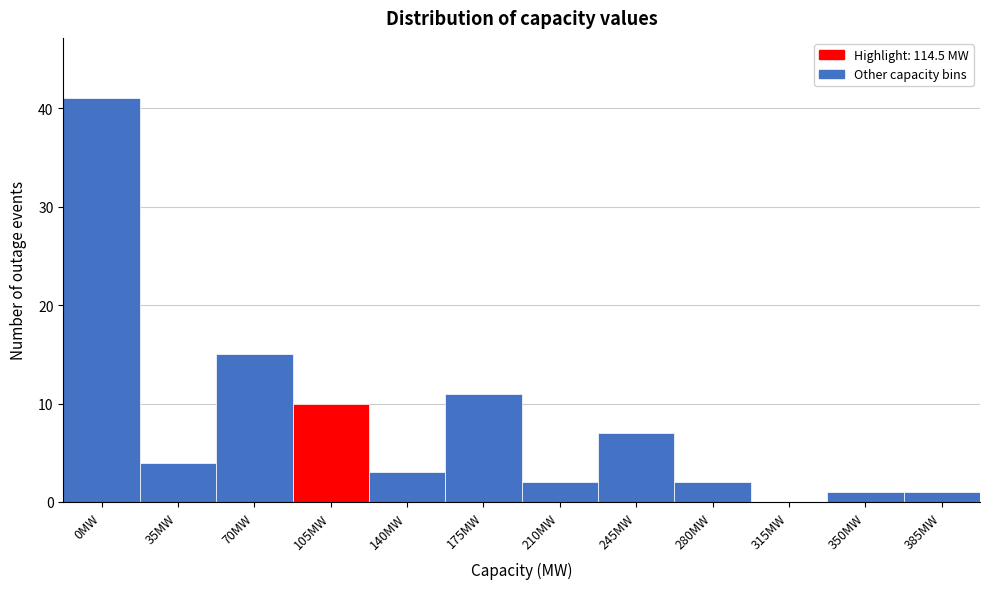

Reading left to right, transcribe all the data shown in this chart.

0MW=41	35MW=4	70MW=15	105MW=10	140MW=3	175MW=11	210MW=2	245MW=7	280MW=2	315MW=0	350MW=1	385MW=1